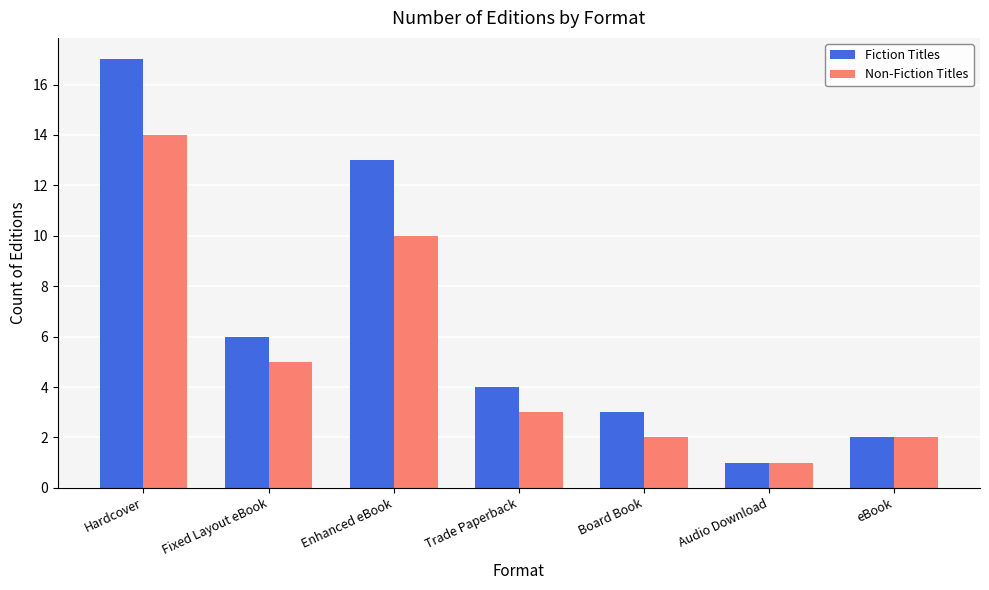

What is the sum of all Non-Fiction Titles values?

37